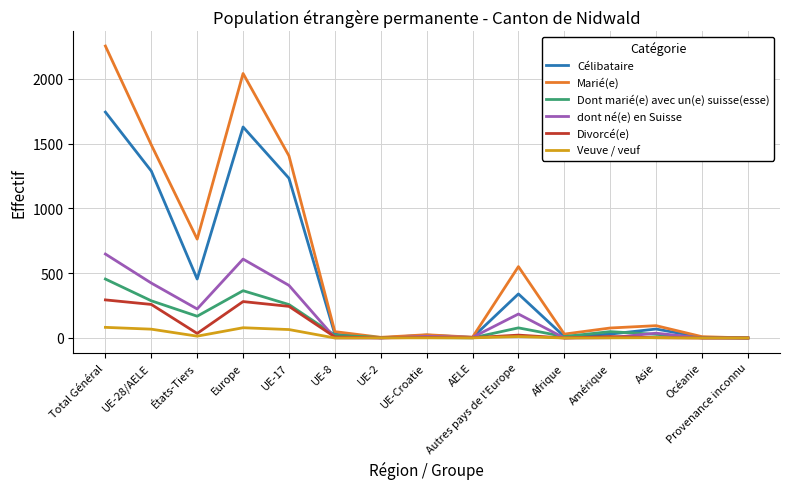

Count the number of data series in this chart.

6